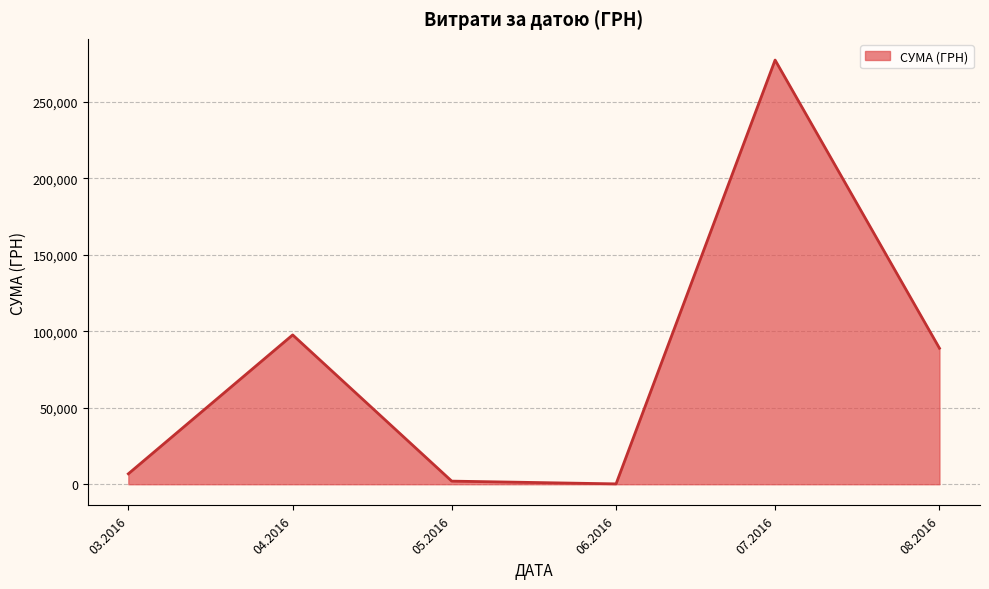

Is it true that the value at 03.2016 is 6820.7?

True